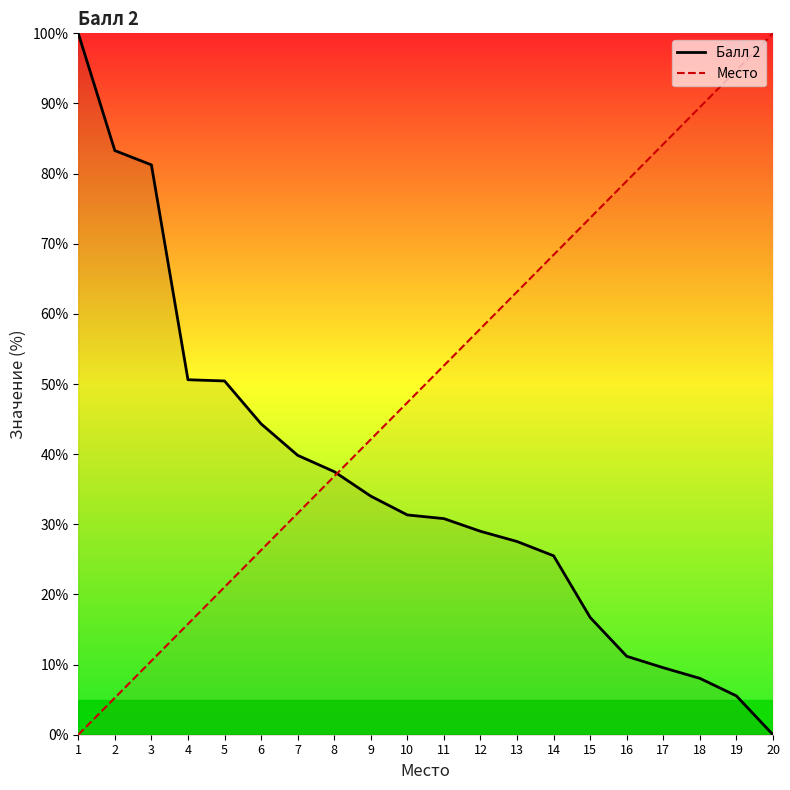

True or false: Балл 2 has a value of 29.0 at 12.

True